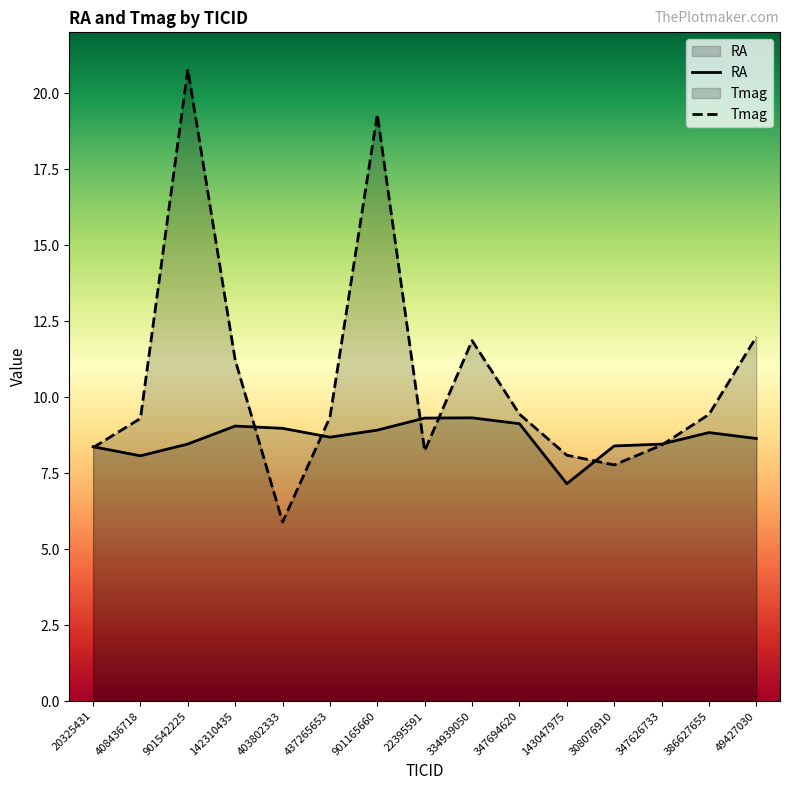

Which series has the largest range (max minus min)?

Tmag